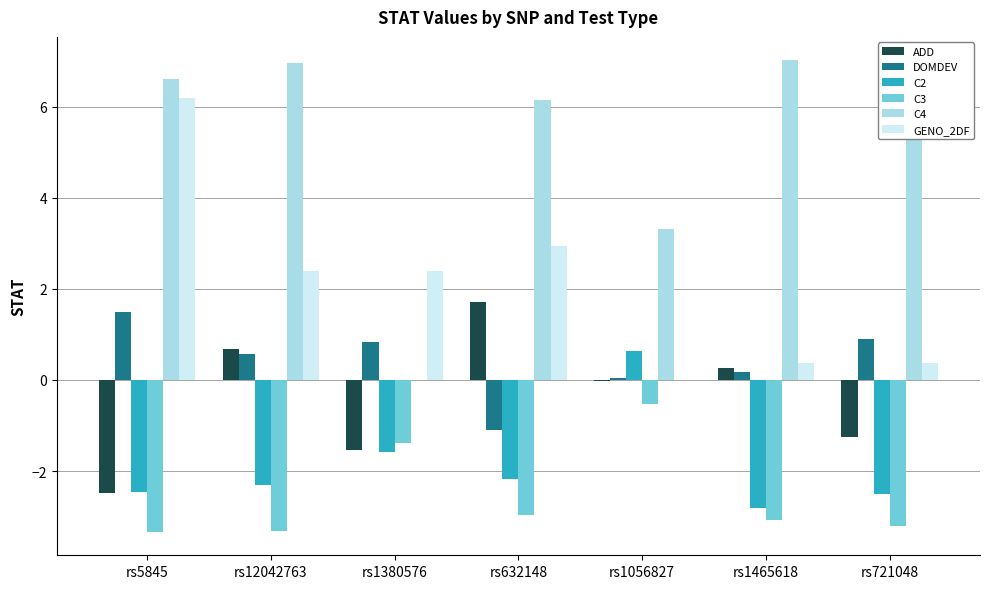

Rank the series by their maximum value, from highest to lowest.

C4, GENO_2DF, ADD, DOMDEV, C2, C3